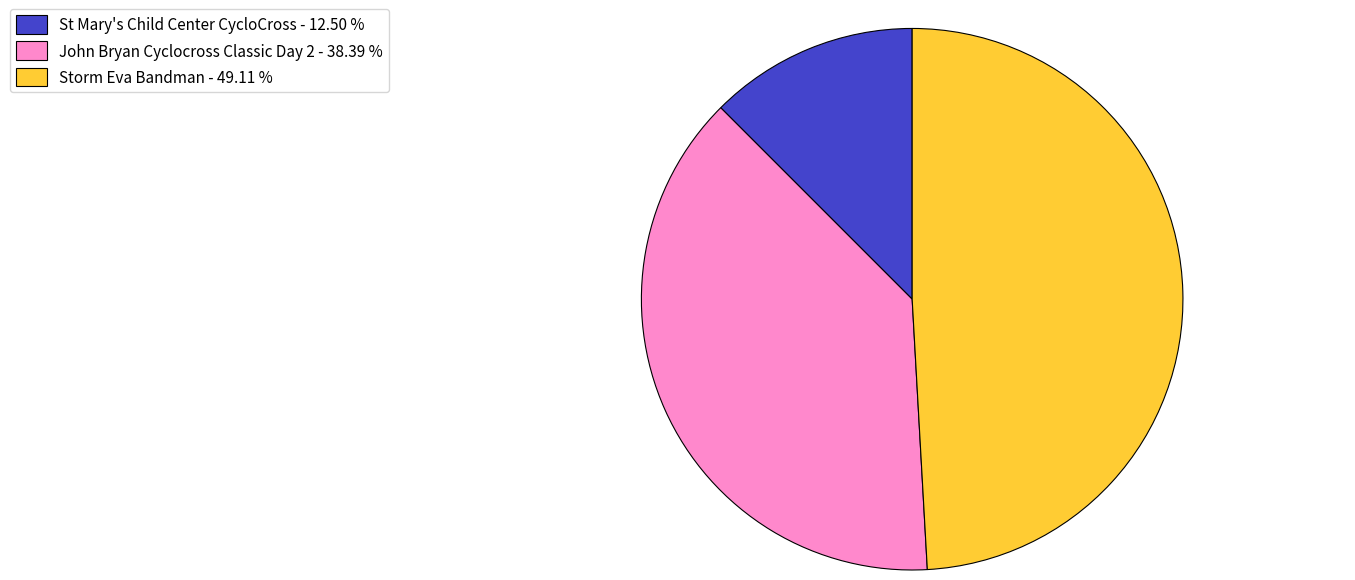

The Storm Eva Bandman slice represents 49% of the pie. True or false?

True